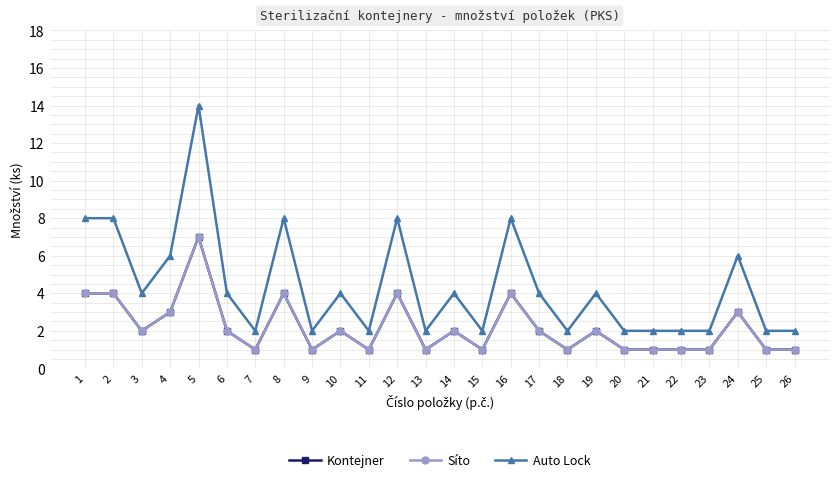

Is this an area chart (filled region under the line)?

No